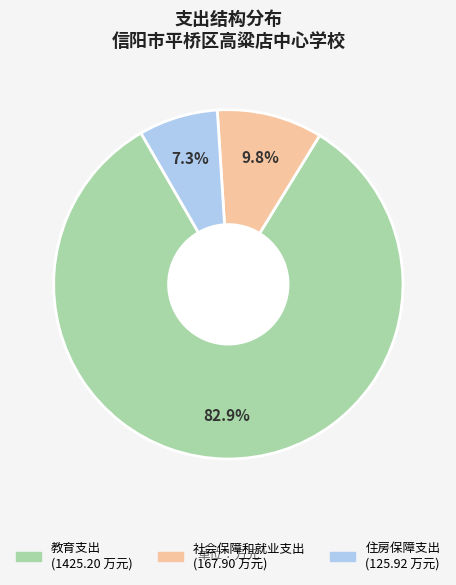

What percentage is NOT represented by 社会保障和就业支出?

90.2%